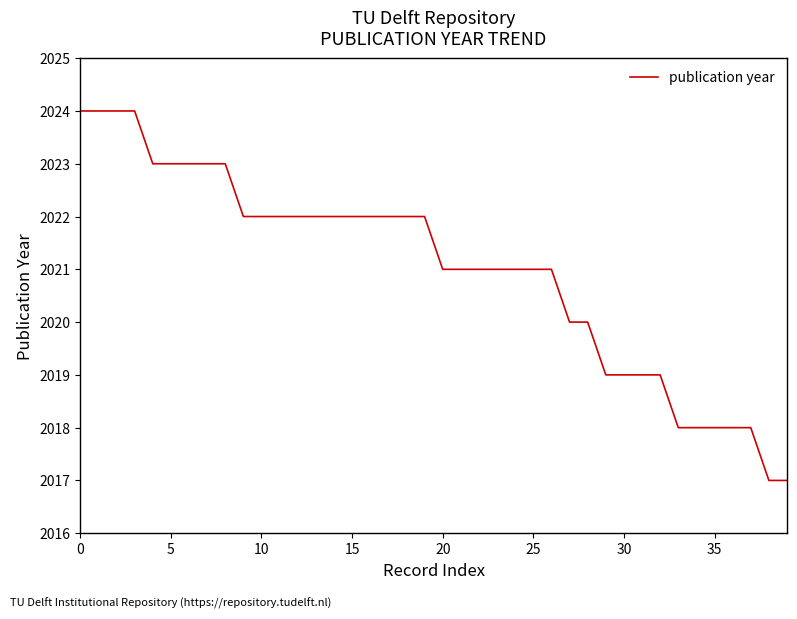

What is the difference between the maximum and minimum values?

7